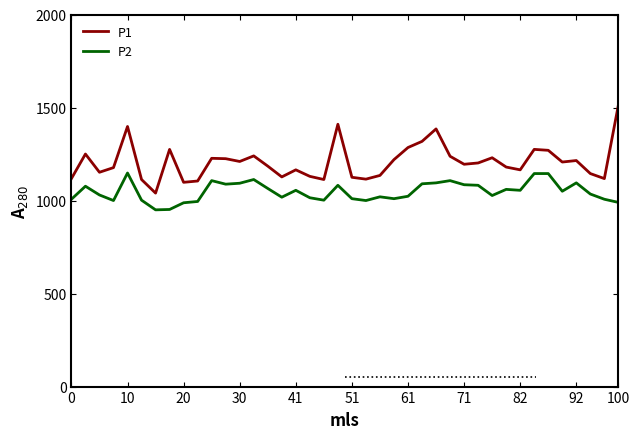

Which series has the widest spread of values?

P1